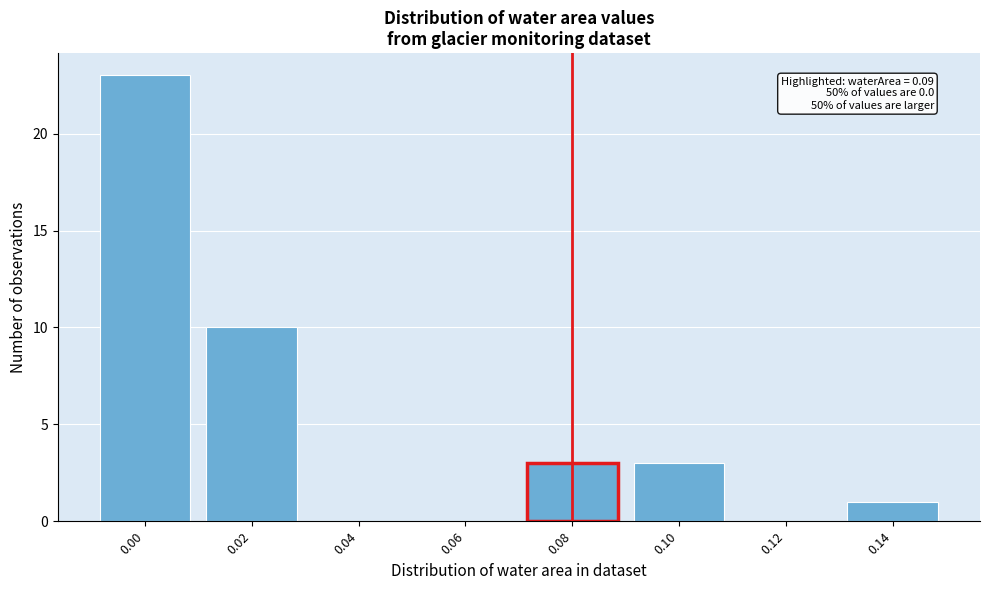

Reading right to left, extract all data points from this chart.

0.14=1	0.12=0	0.10=3	0.08=3	0.06=0	0.04=0	0.02=10	0.00=23